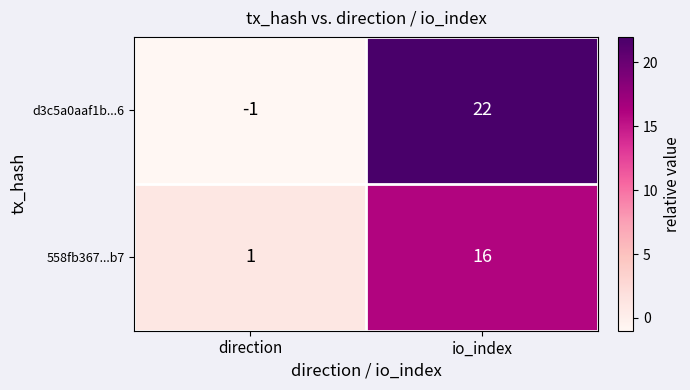

Which label corresponds to the smallest value in the chart?

direction